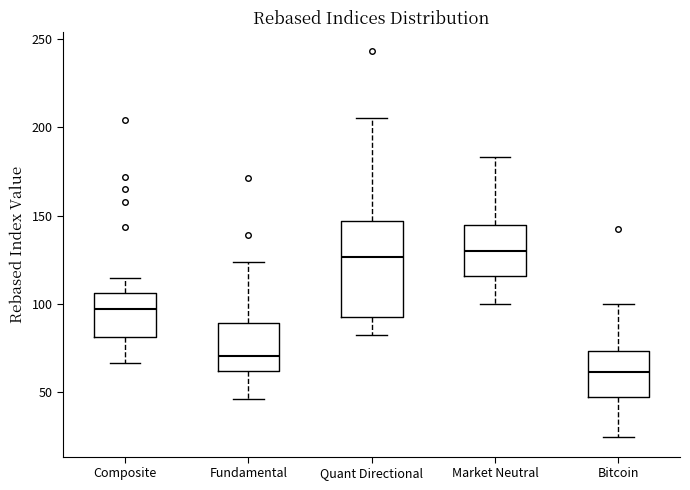

Which box's median line is the lowest?

Bitcoin